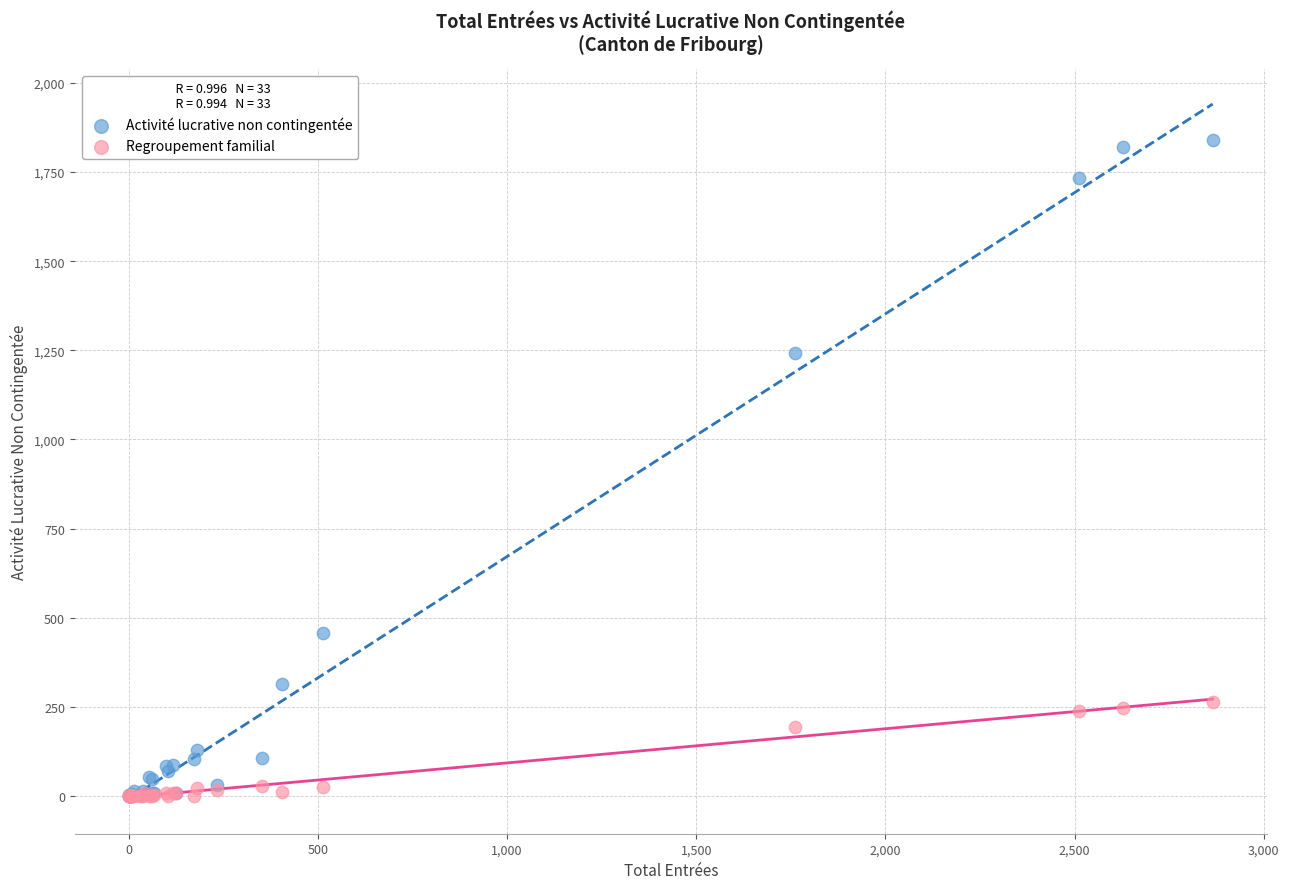

Which series contains the highest Y value?

Activité lucrative non contingentée